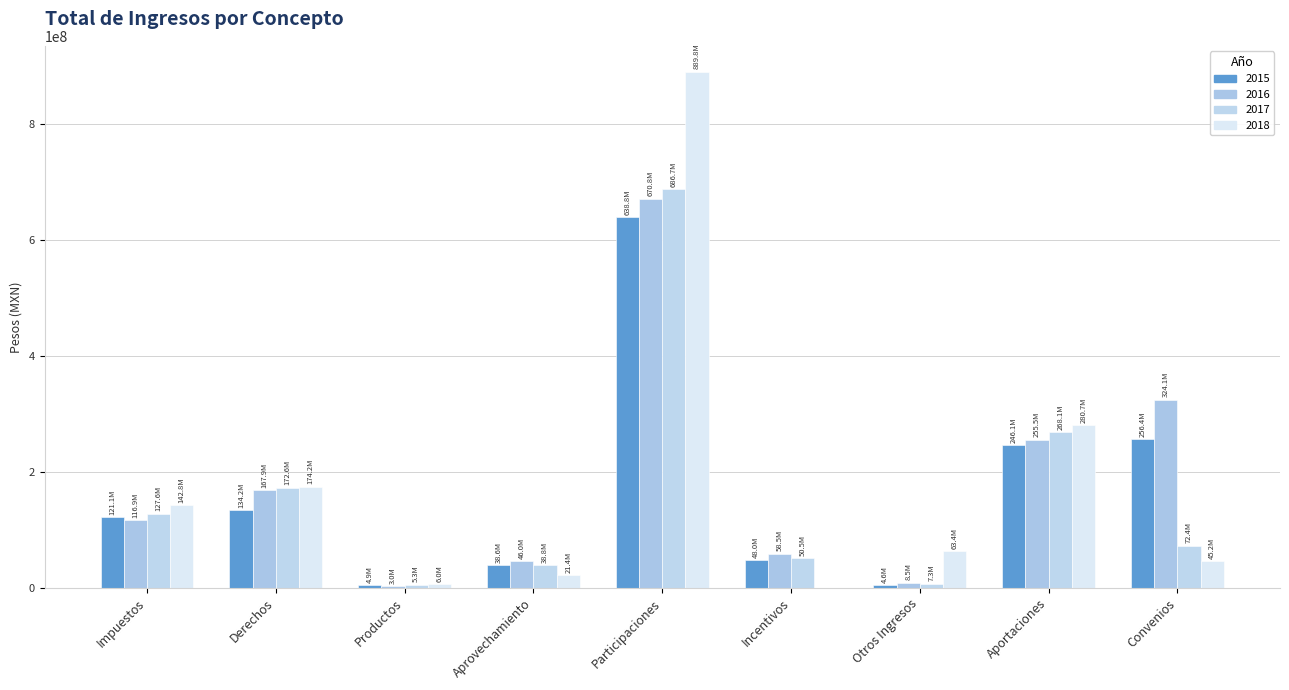

List the labels in order of 2017 value, smallest first.

Productos, Otros Ingresos, Aprovechamiento, Incentivos, Convenios, Impuestos, Derechos, Aportaciones, Participaciones